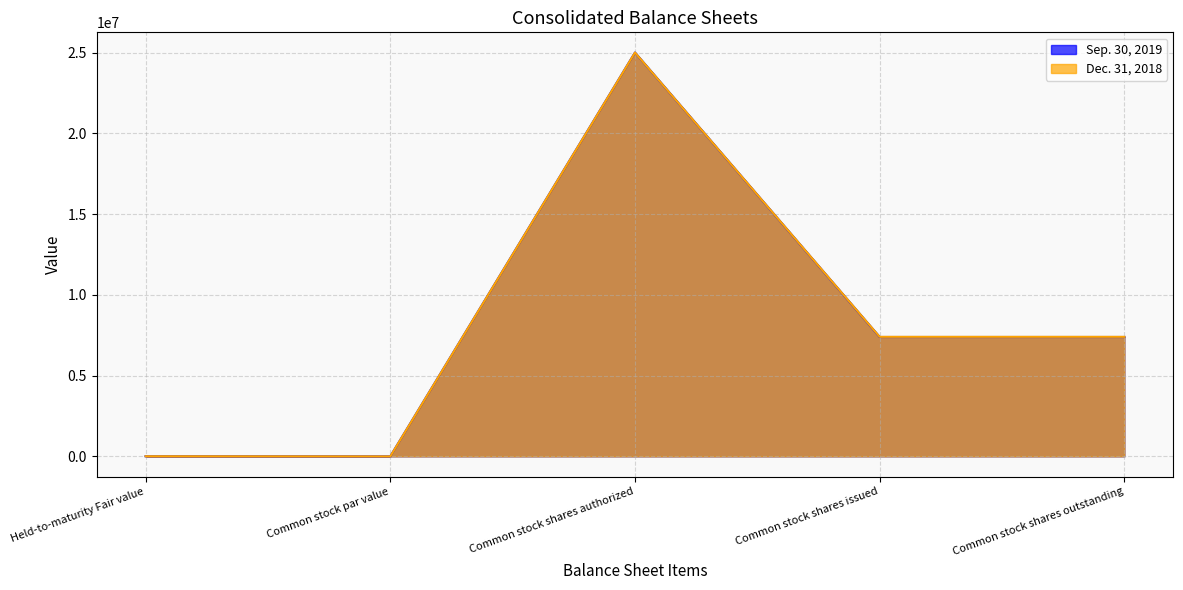

At which label does Dec. 31, 2018 reach its minimum?

Common stock par value